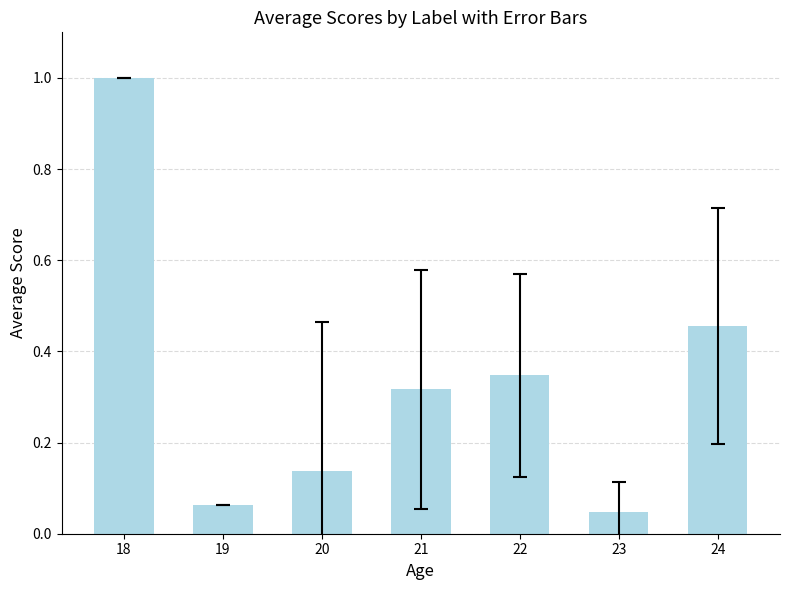

What is the value of the 1st bar from the left?

1.0